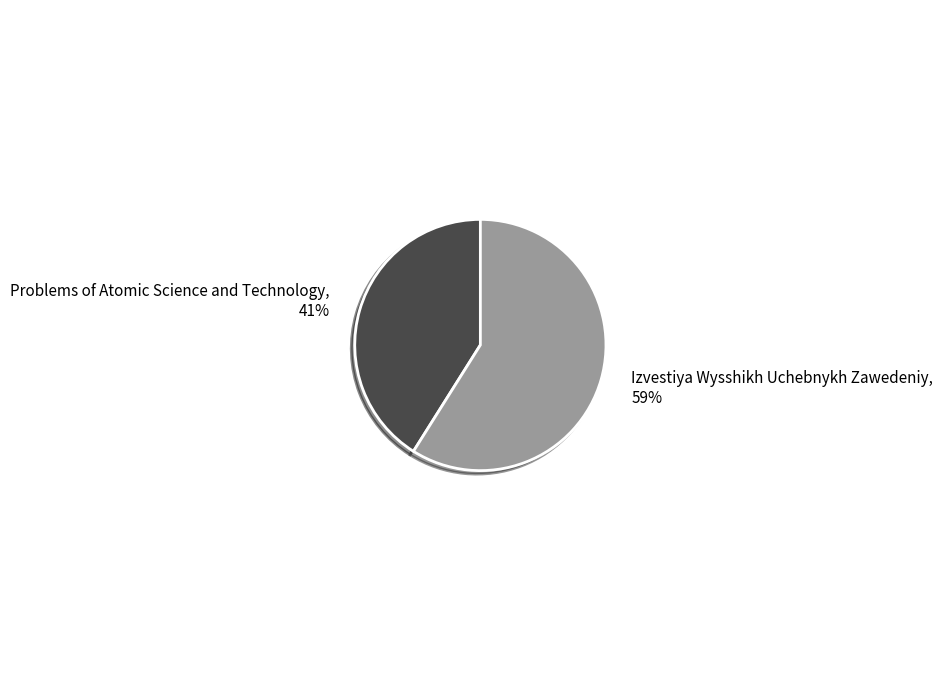

Is the sum of Problems of Atomic Science and Technology and Izvestiya Wysshikh Uchebnykh Zawedeniy greater than half?

Yes